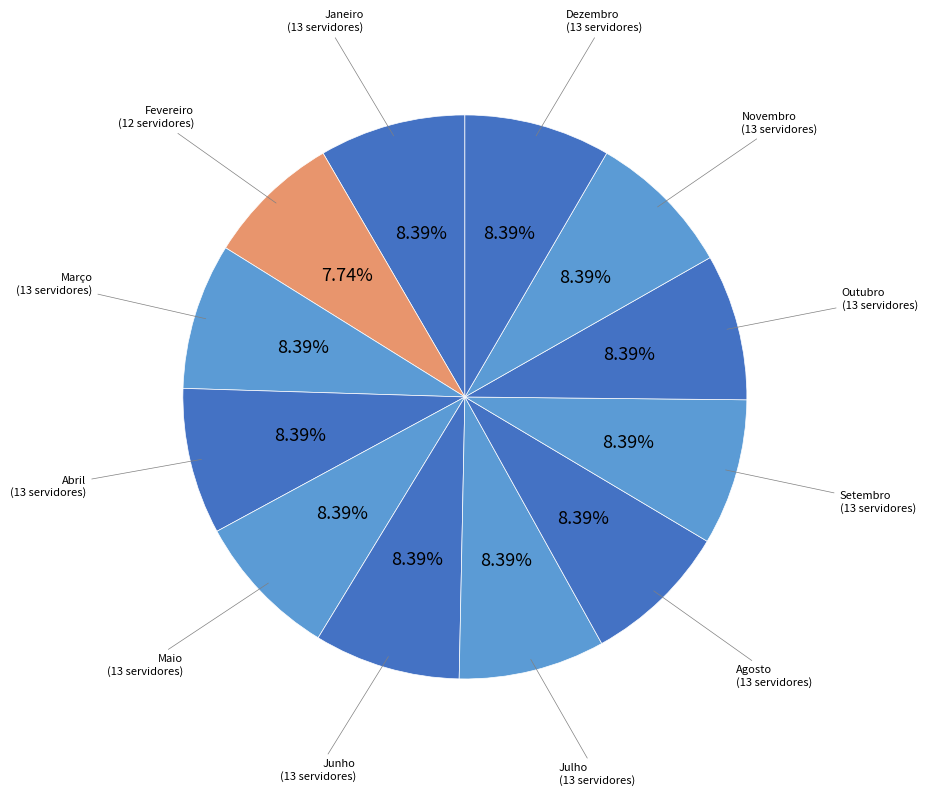

What is the ratio of the value at Novembro to the value at Setembro?

1.0